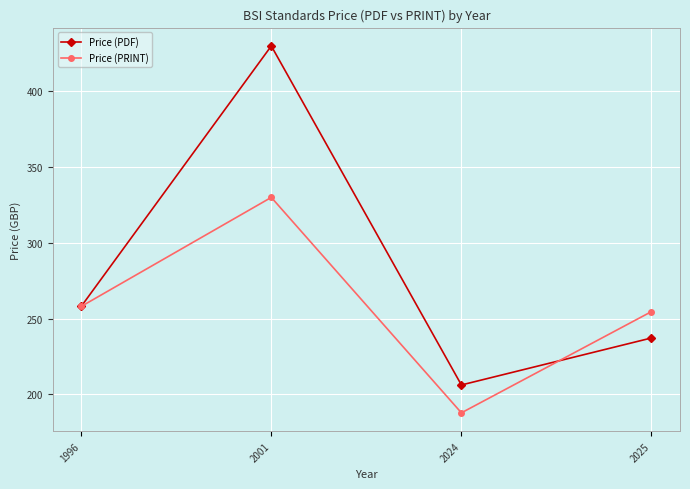

True or false: Price (PDF) has more than 1 points higher than both neighbors.

False